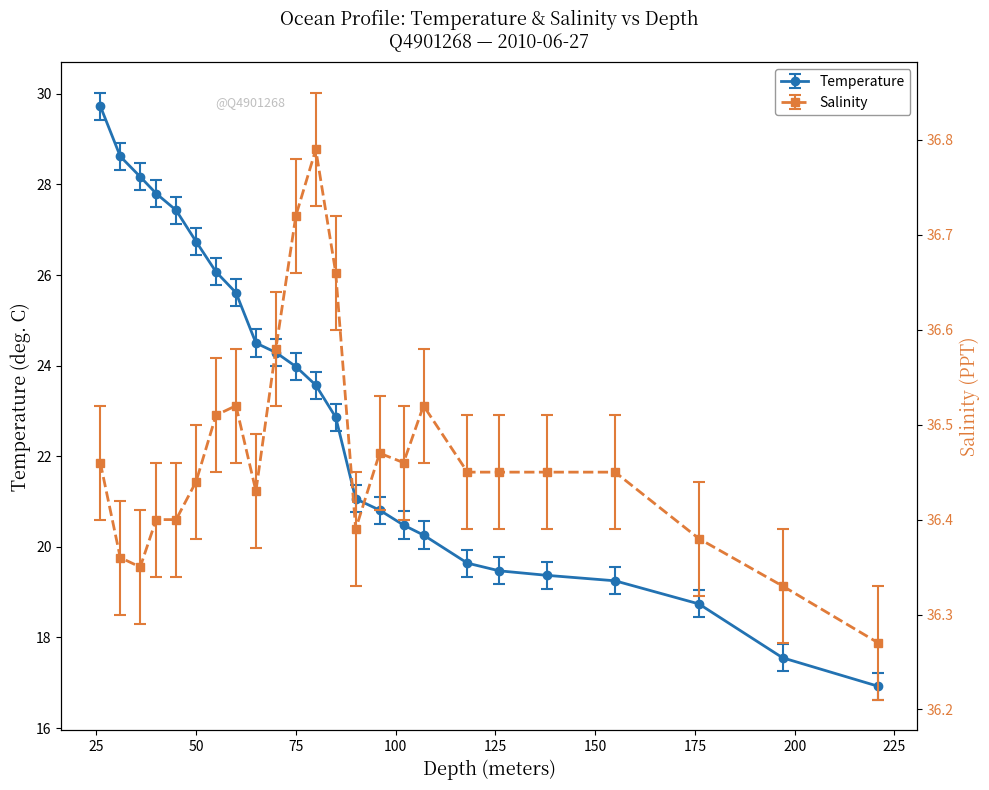

At which category does the chart reach its peak across all series?

80.0